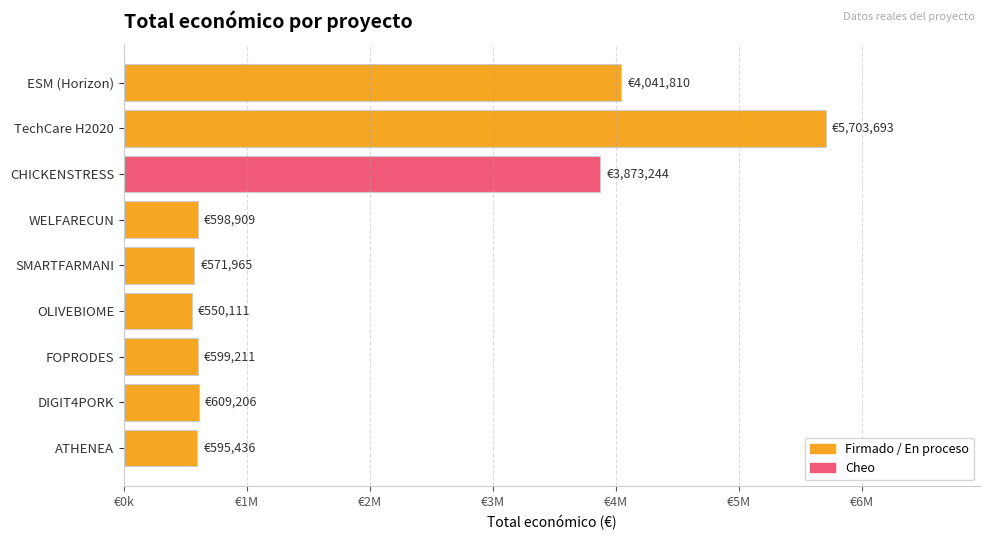

Does the chart contain any negative values?

No